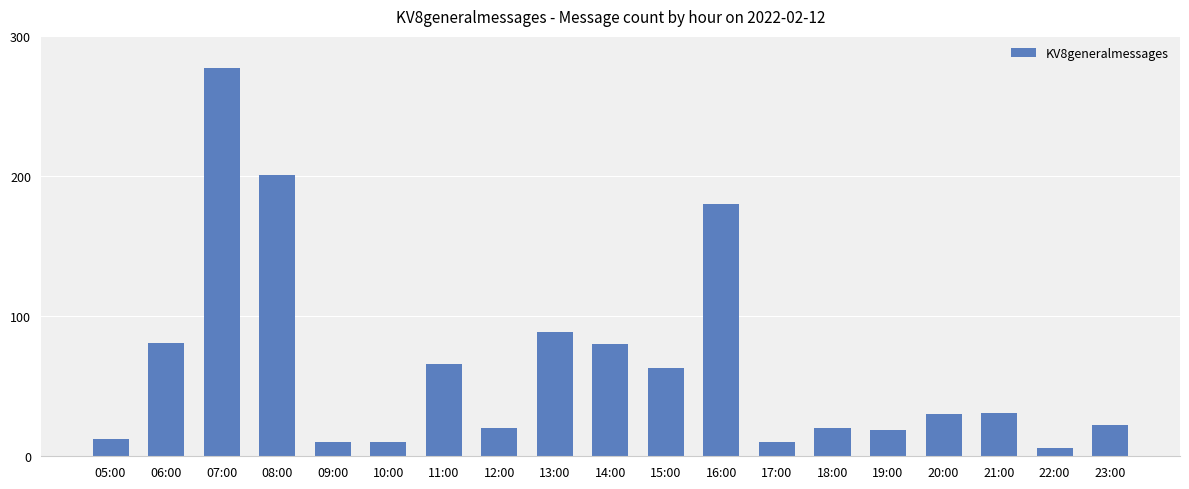

What is the change in value from 08:00 to 19:00?

-182